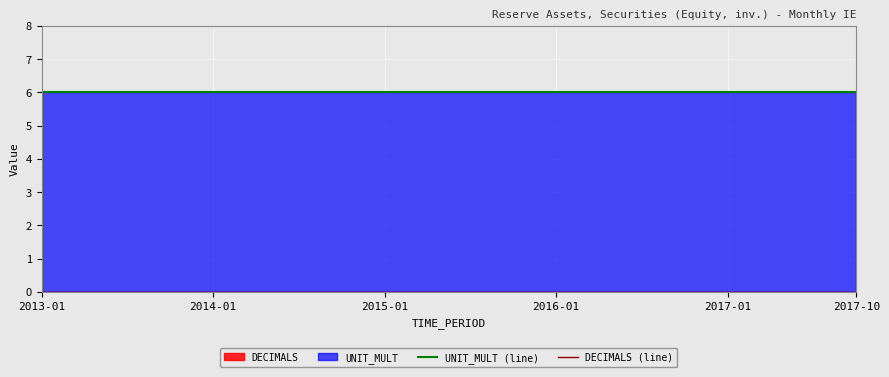

True or false: DECIMALS (line) has more than 2 points higher than both neighbors.

False